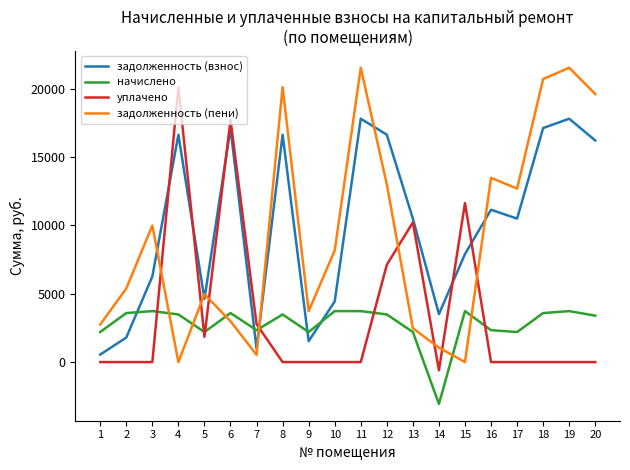

The value of задолженность (взнос) at 11 is 17801.3. True or false?

True